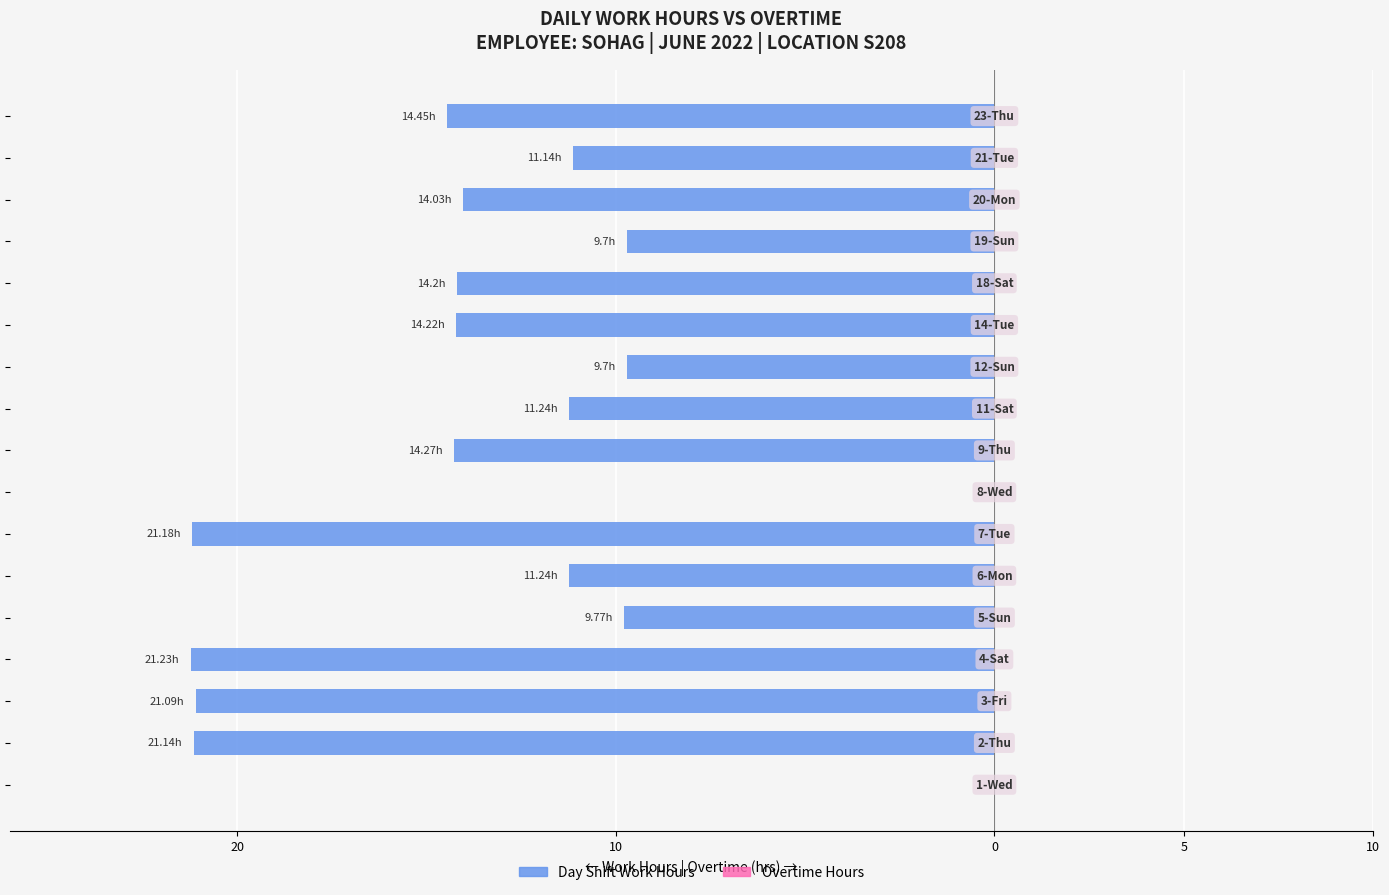

How many data points does each series have?

17